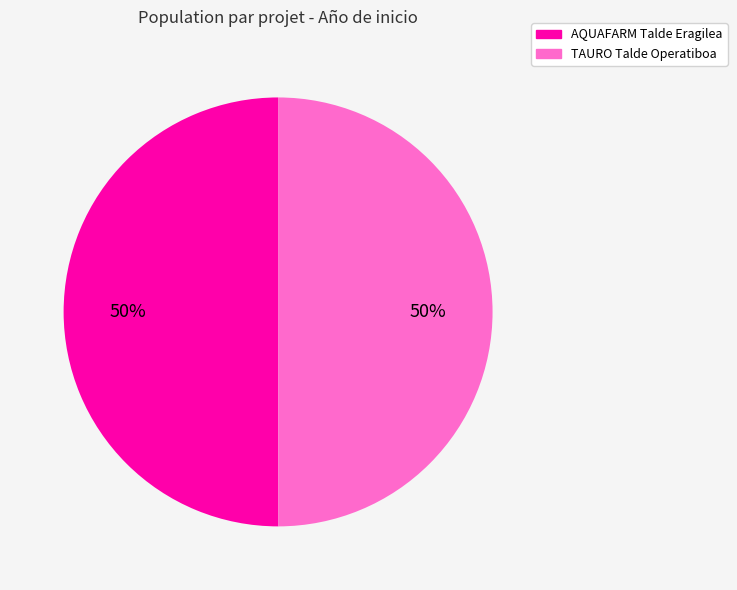

To the nearest percent, what is the average slice percentage?

50%